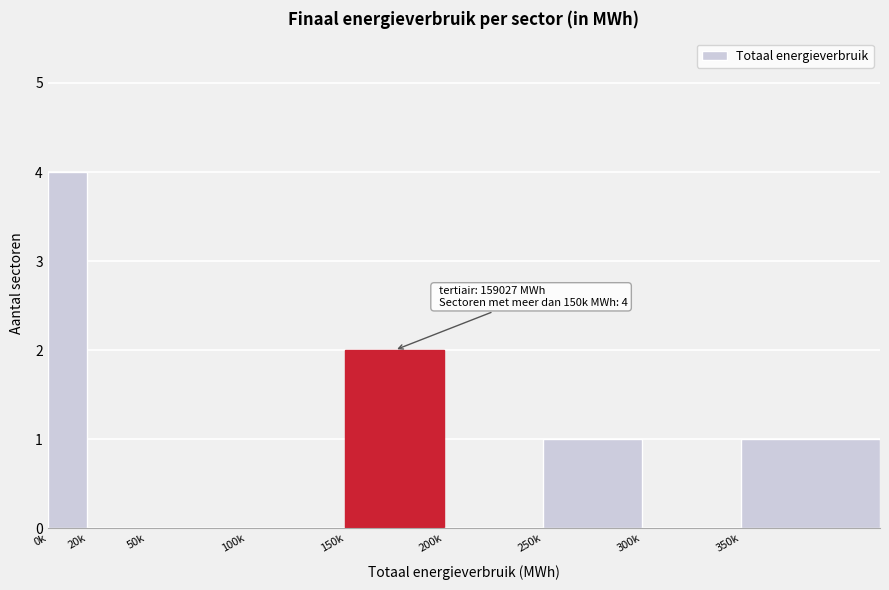

Reading left to right, what are all the values shown in this chart?

0k=4	20k=0	50k=0	100k=0	150k=2	200k=0	250k=1	300k=0	350k=1